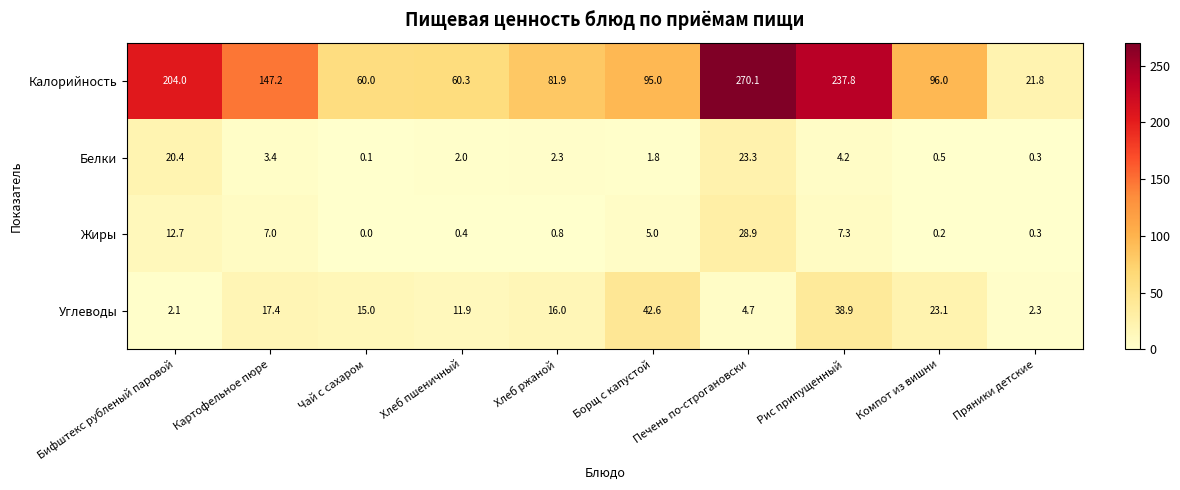

At which label does Калорийность first exceed 96?

Бифштекс рубленый паровой